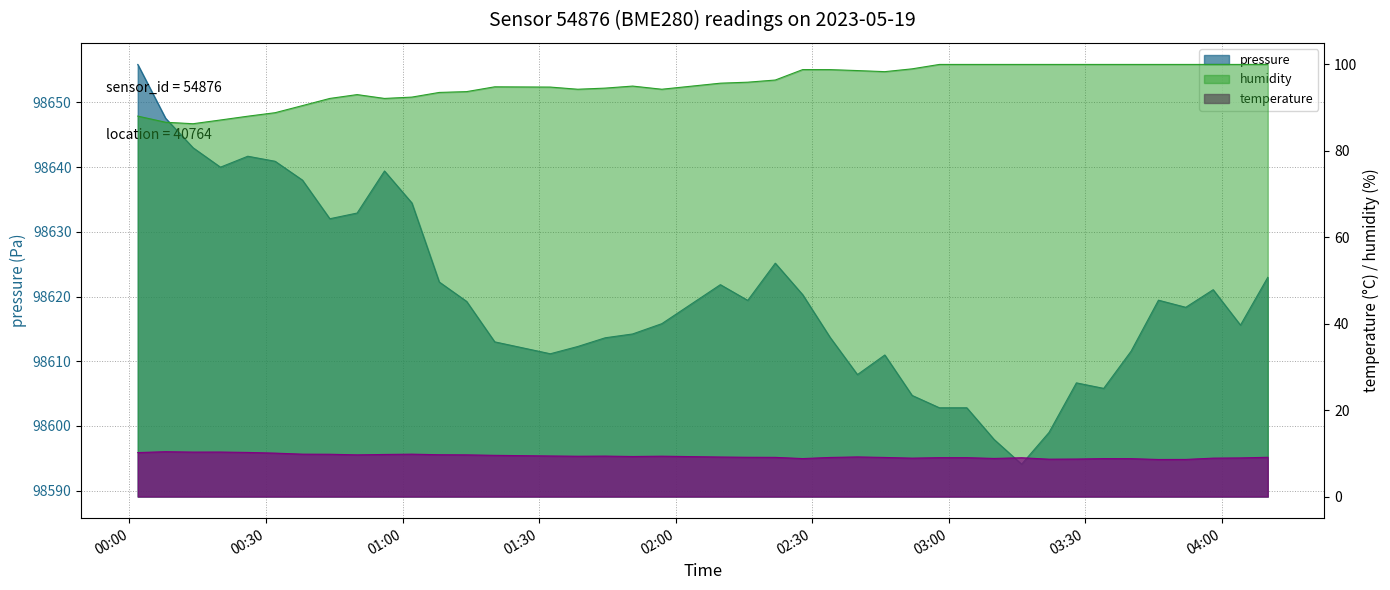

True or false: pressure has more than 2 points higher than both neighbors.

True